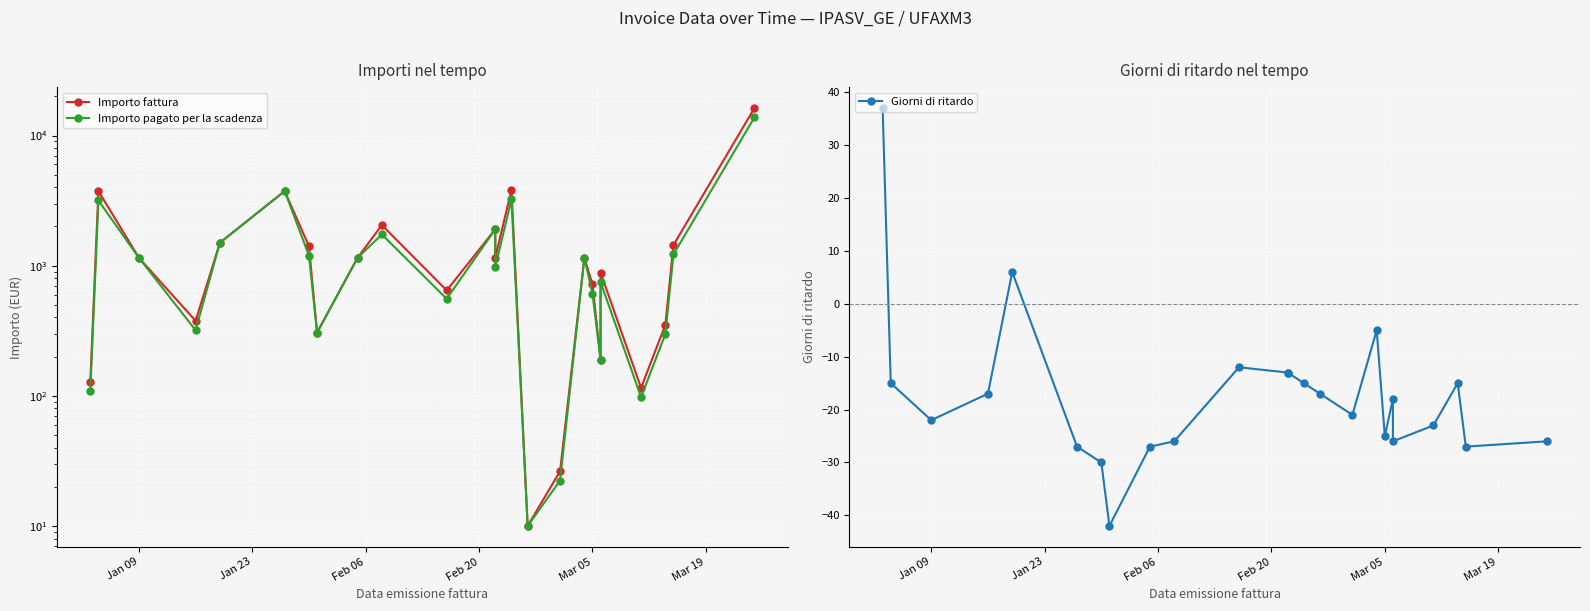

Reading left to right, extract all data points from this chart.

Importo fattura: 127.5	3744.0	1150.3	376.6	1500.0	3743.0	1408.3	306.0	1150.3	2050.8	645.6	1903.2	1152.0	3823.2	10.0	26.4	1150.3	720.0	189.5	885.1	115.2	351.8	1440.0	16272.0
Importo pagato per la scadenza: 108.0	3172.0	1150.3	319.1	1500.0	3743.0	1193.2	306.0	1150.3	1737.5	556.3	1903.2	976.0	3239.1	10.0	22.3	1150.3	610.0	189.5	749.9	97.6	298.1	1220.0	13786.0
Giorni di ritardo: 37.0	-15.0	-22.0	-17.0	6.0	-27.0	-30.0	-42.0	-27.0	-26.0	-12.0	-13.0	-13.0	-15.0	-17.0	-21.0	-5.0	-25.0	-18.0	-26.0	-23.0	-15.0	-27.0	-26.0